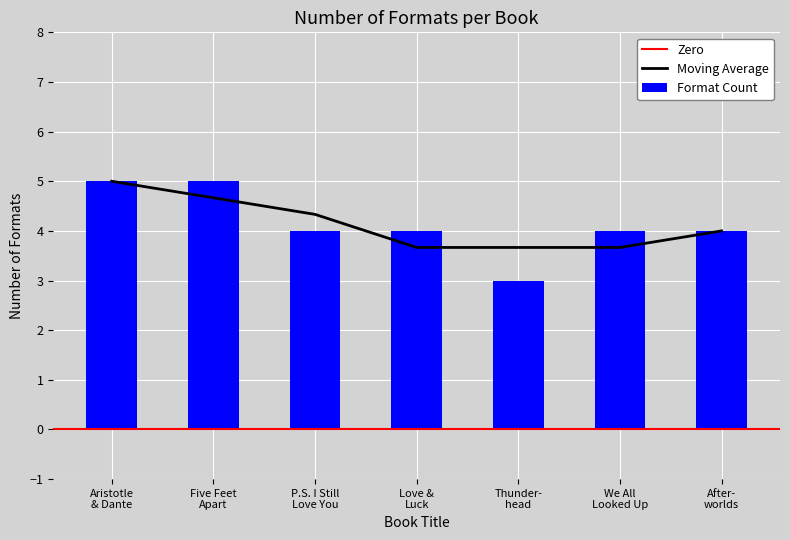

How many values are below 4?

1